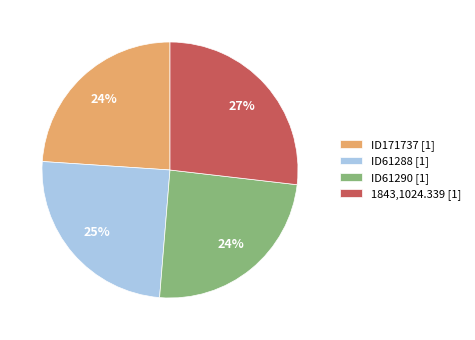

To the nearest percent, what is the difference between the largest and smallest slice percentages?

3%